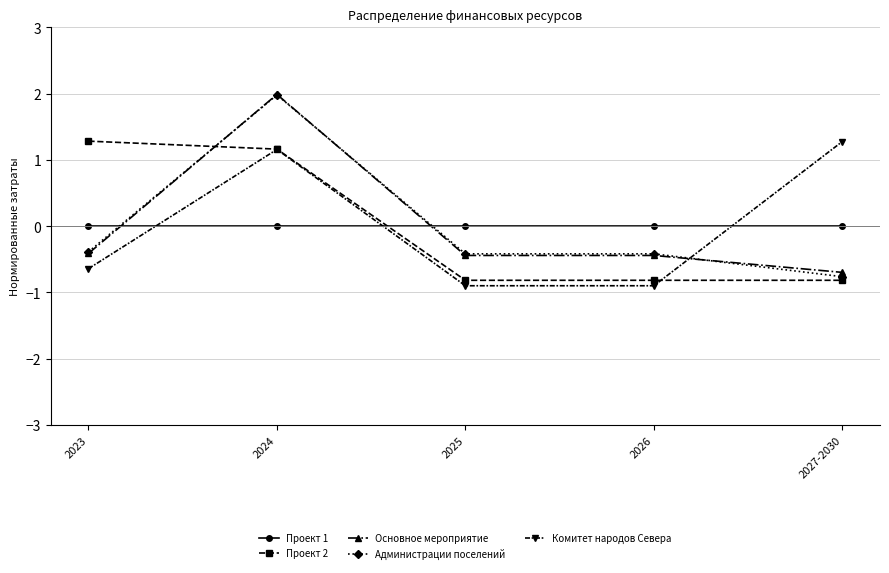

What is the difference between the maximum and minimum values in the Основное мероприятие series?

2.7